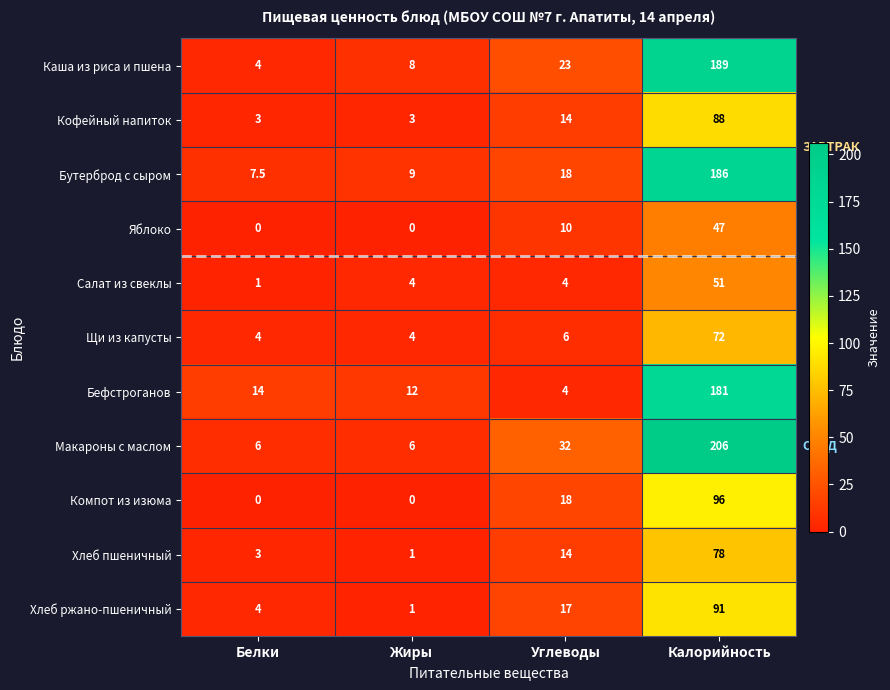

At which category is the sum across all series the highest?

Калорийность